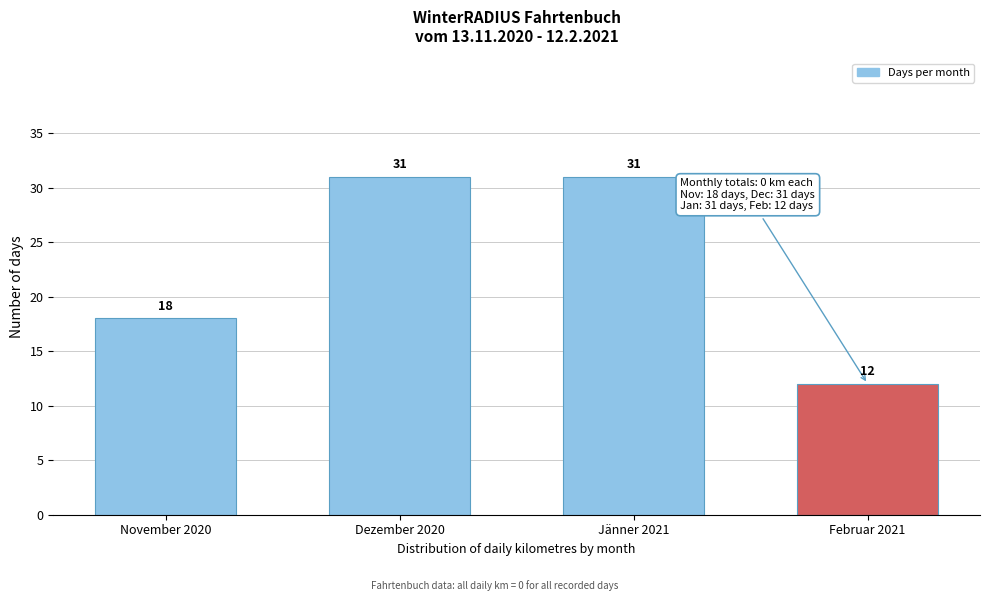

Reading left to right, extract all data points from this chart.

18	31	31	12